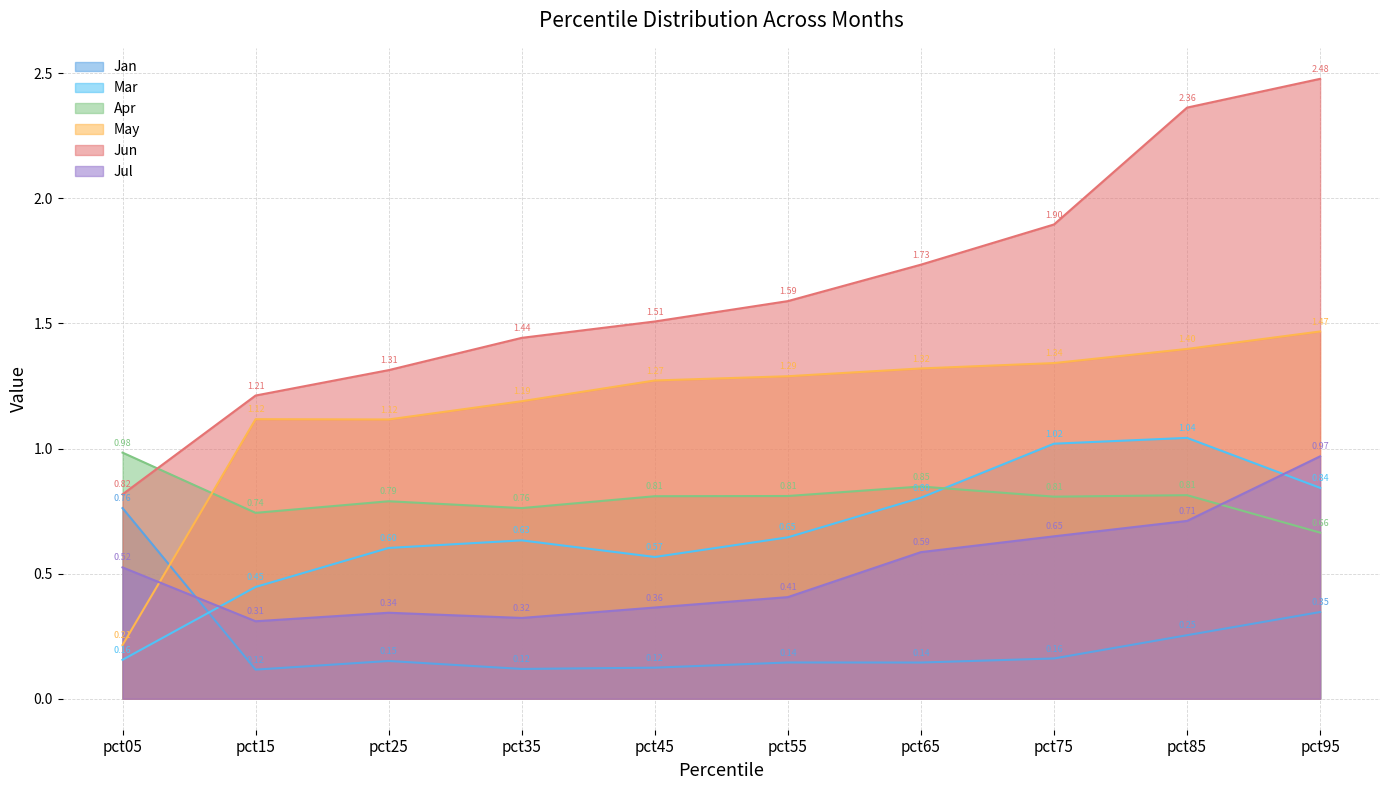

True or false: Apr has a value of 0.4 at pct45.

False